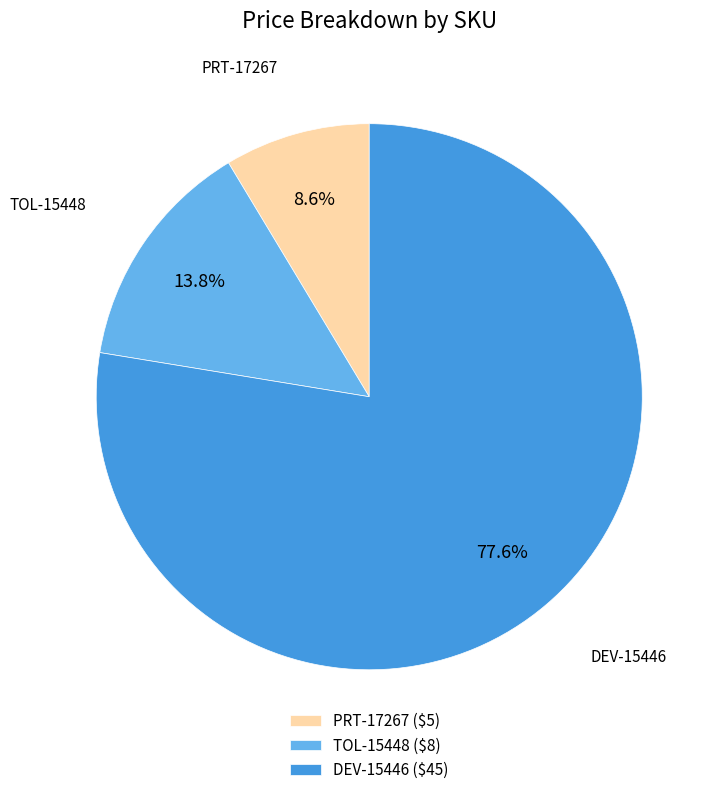

To the nearest percent, what is the difference between the PRT-17267 and DEV-15446 slice percentages?

69%